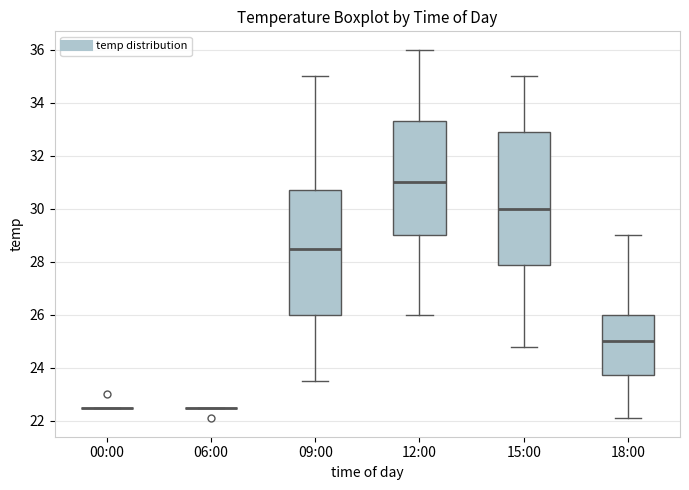

Which box is the tallest, from its lower edge to its upper edge?

15:00